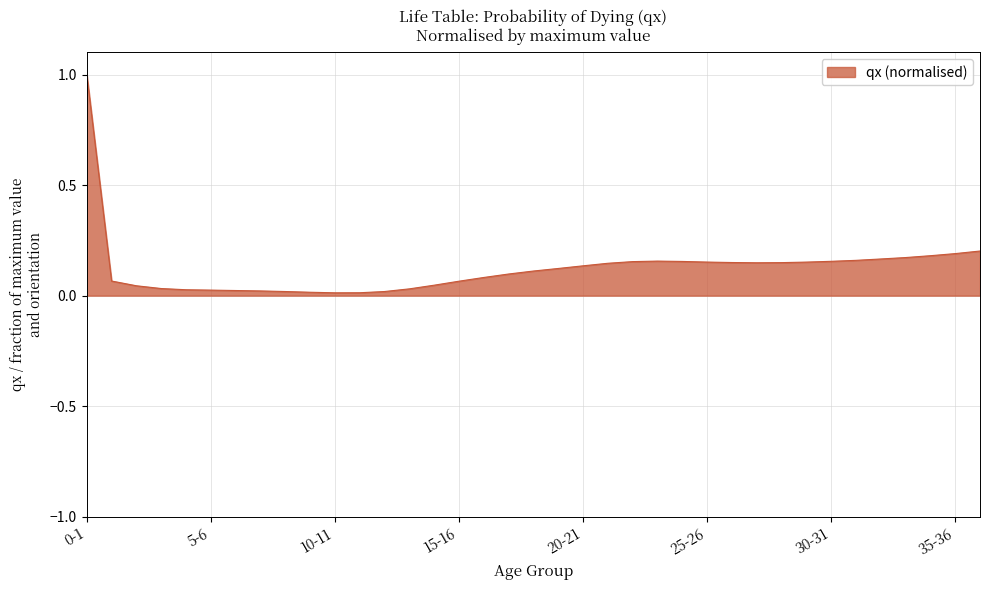

What is the difference between the maximum and minimum values?

1.0